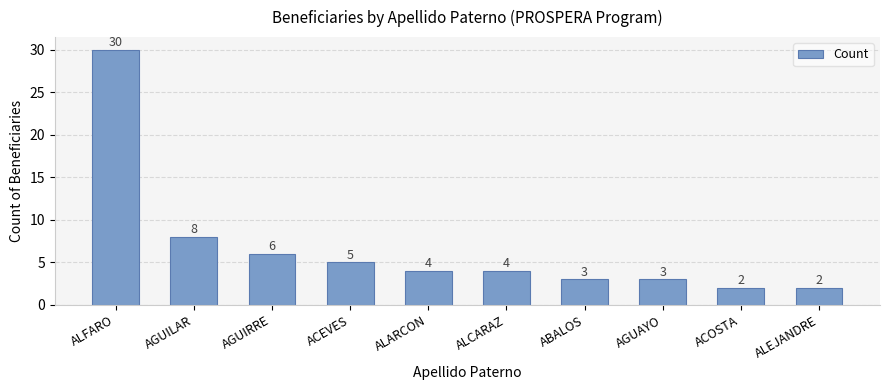

Approximately how many times larger is the value at ABALOS compared to ALEJANDRE?

1.5